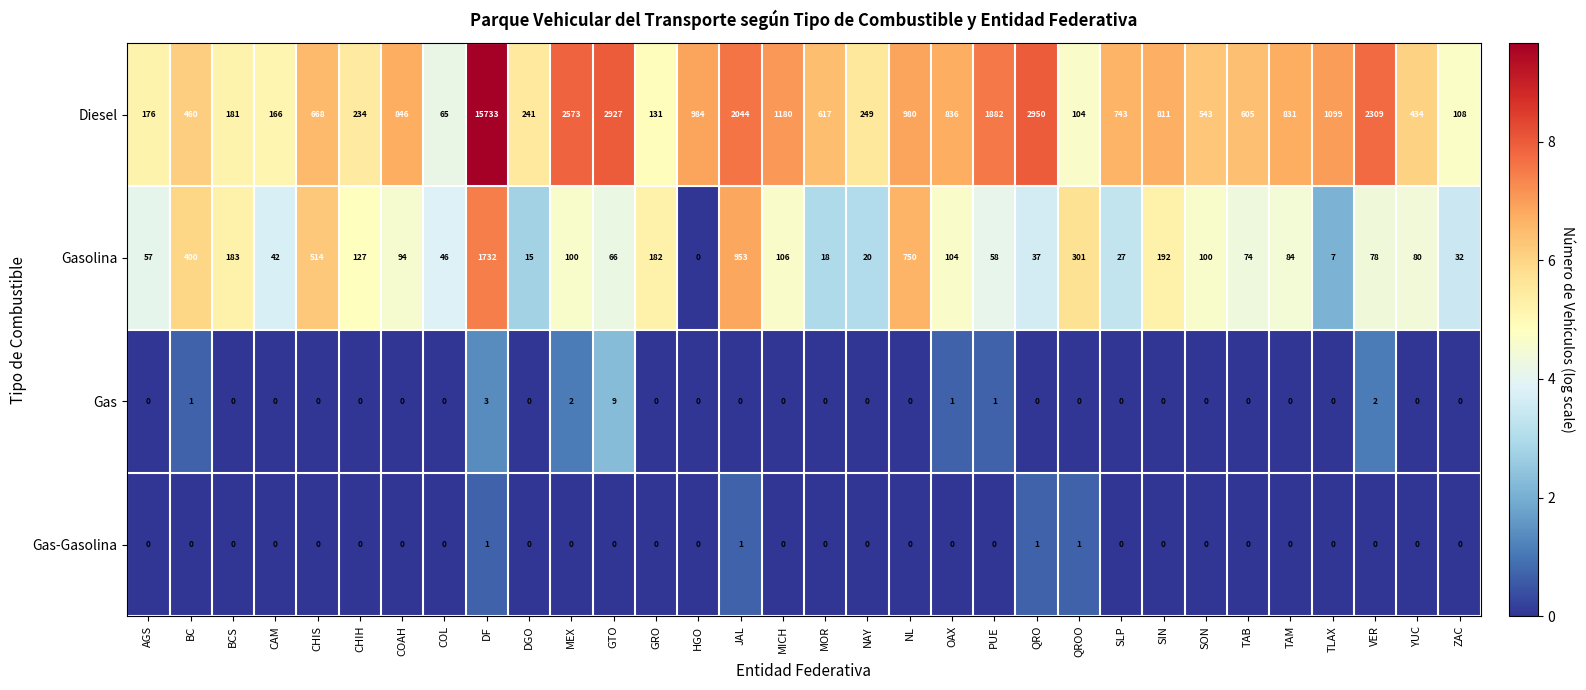

What is the sum of the Diesel values at CAM and ZAC?

274